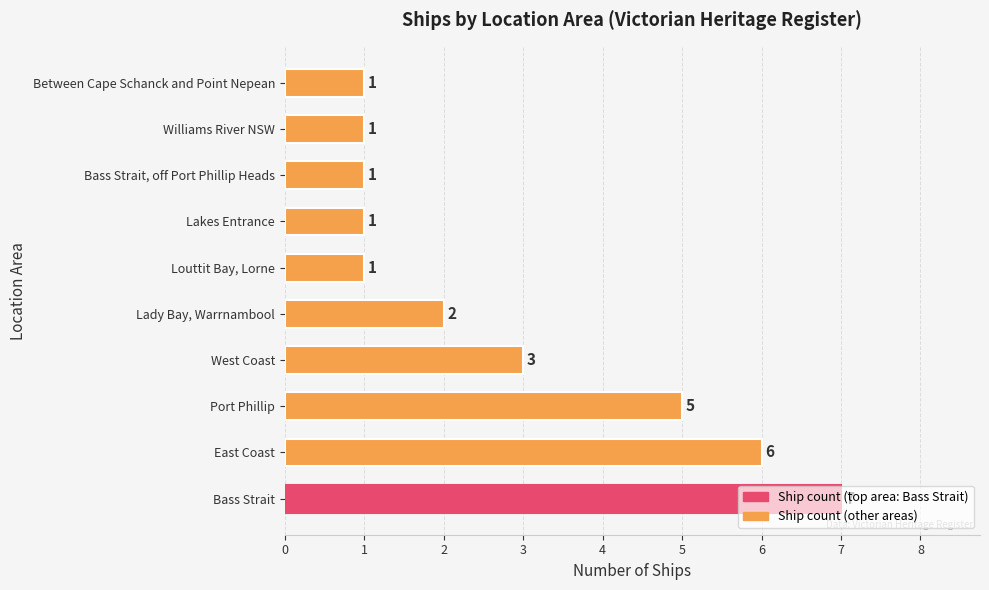

How many distinct data groups are displayed?

1